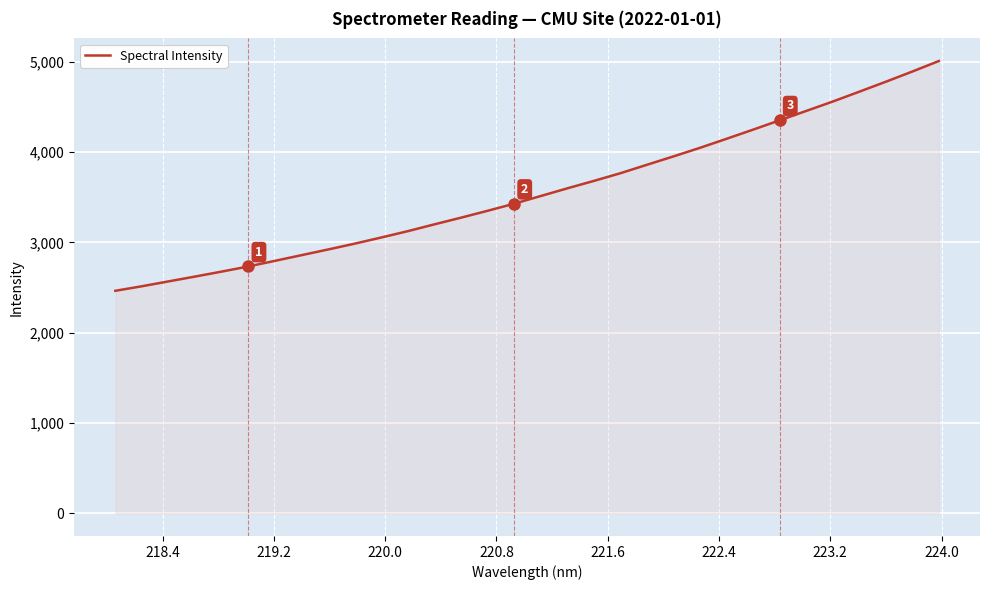

What is the minimum value shown in the chart?

2463.8